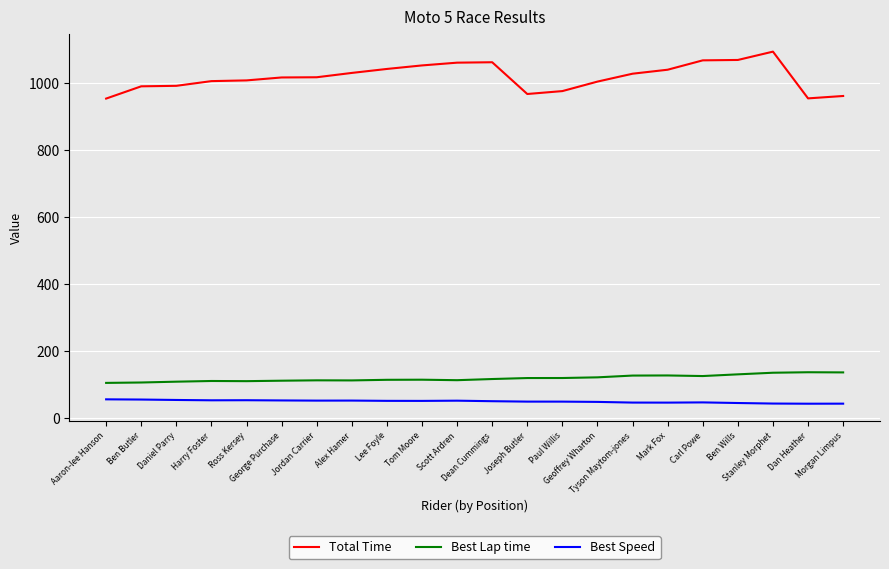

What is the difference between the second highest and second lowest values in the Best Speed series?

12.3